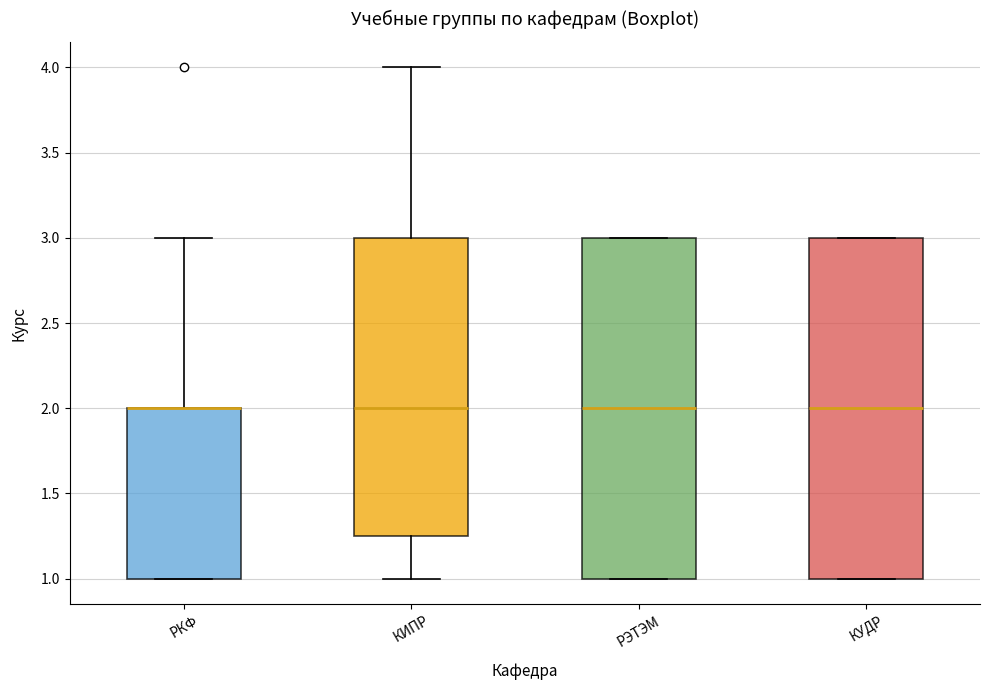

Reading left to right, read every box against the y-axis: the position of its median line, the range the box covers, and the ends of its whiskers. The values are not printed on the chart, so give them approximately, as read against the axis.

РКФ: median 2.00 (drawn on the box's upper edge), box 1.00 to 2.00, whiskers 1.00 to 3.00
КИПР: median 2.00, box 1.25 to 3.00, whiskers 1.00 to 4.00
РЭТЭМ: median 2.00, box 1.00 to 3.00, whiskers 1.00 to 3.00
КУДР: median 2.00, box 1.00 to 3.00, whiskers 1.00 to 3.00